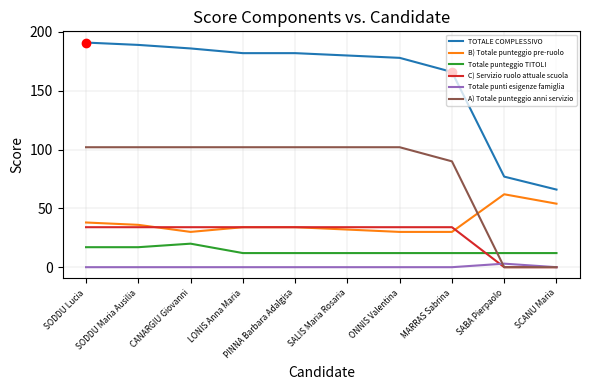

What is the greatest value displayed?

191